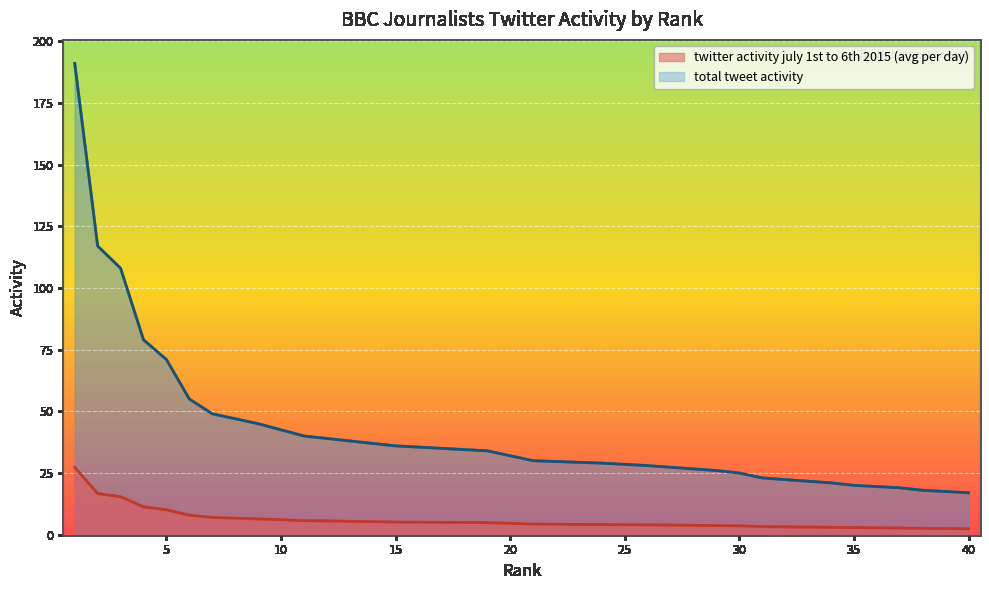

What is the spread (max minus min) of values at 24?

24.9